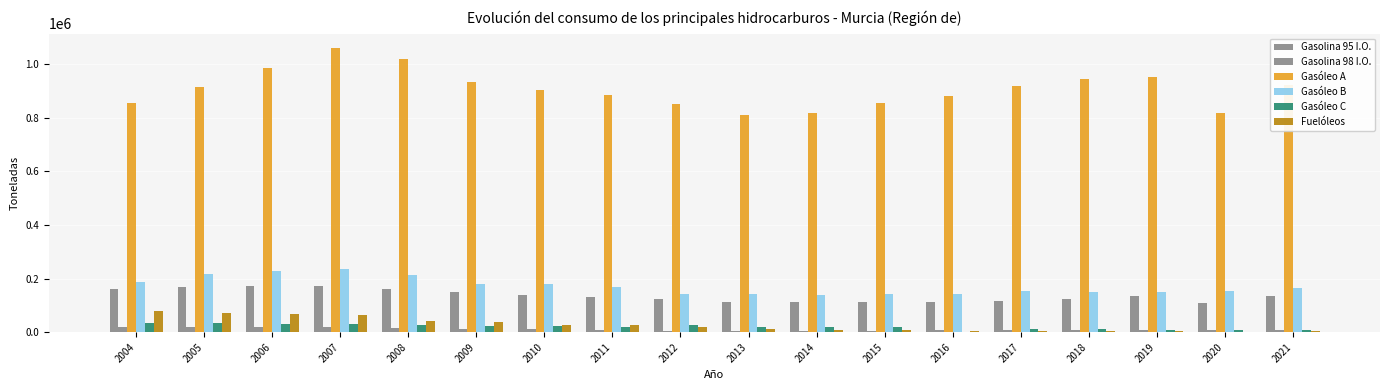

Where is Fuelóleos nearest to the value 40627?

2009